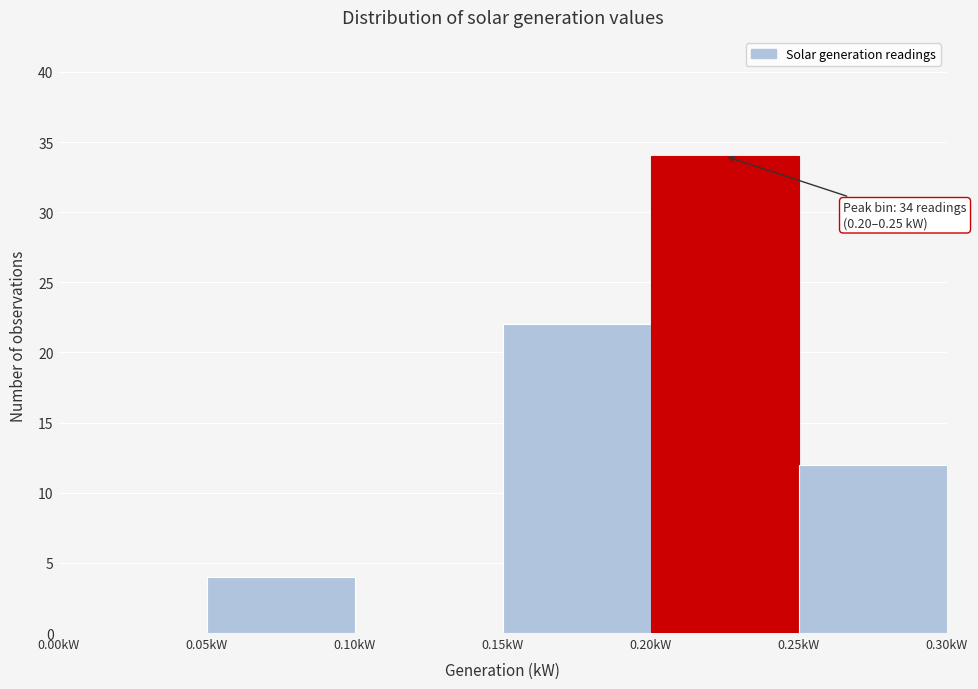

Over which range of the x-axis is the bar tallest?

0.20 to 0.25